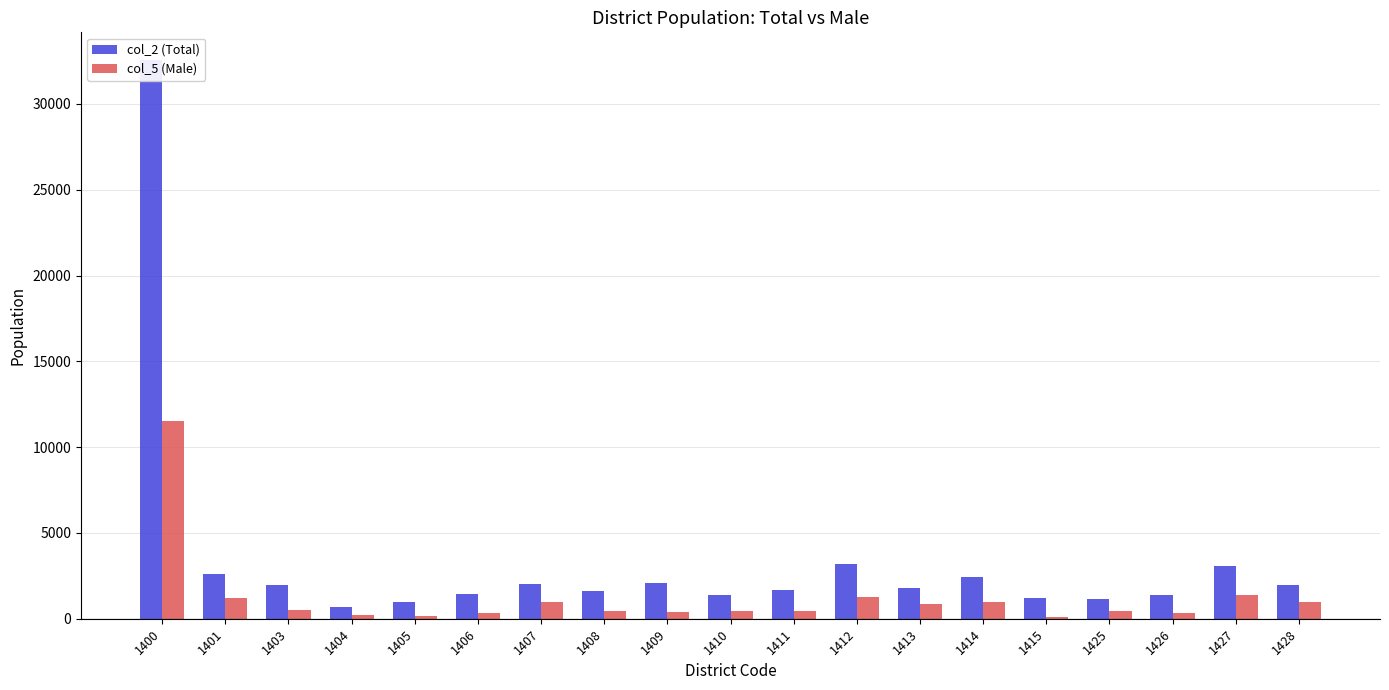

How many bars are there in each group?

2